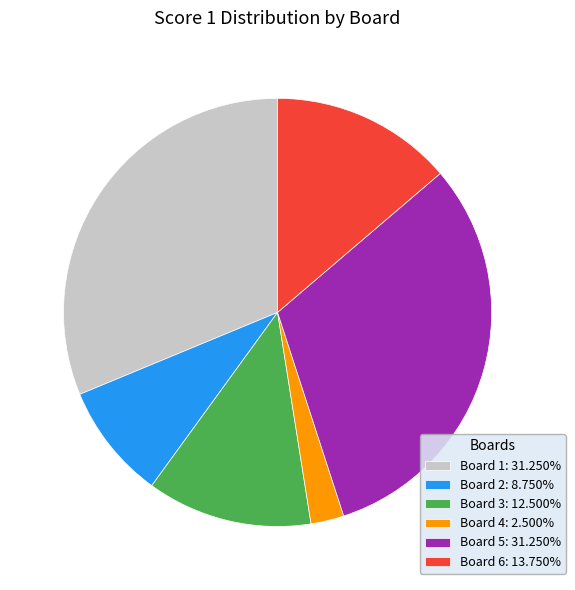

Approximately how many times larger is the value at Board 5: 31.250% compared to Board 4: 2.500%?

12.5